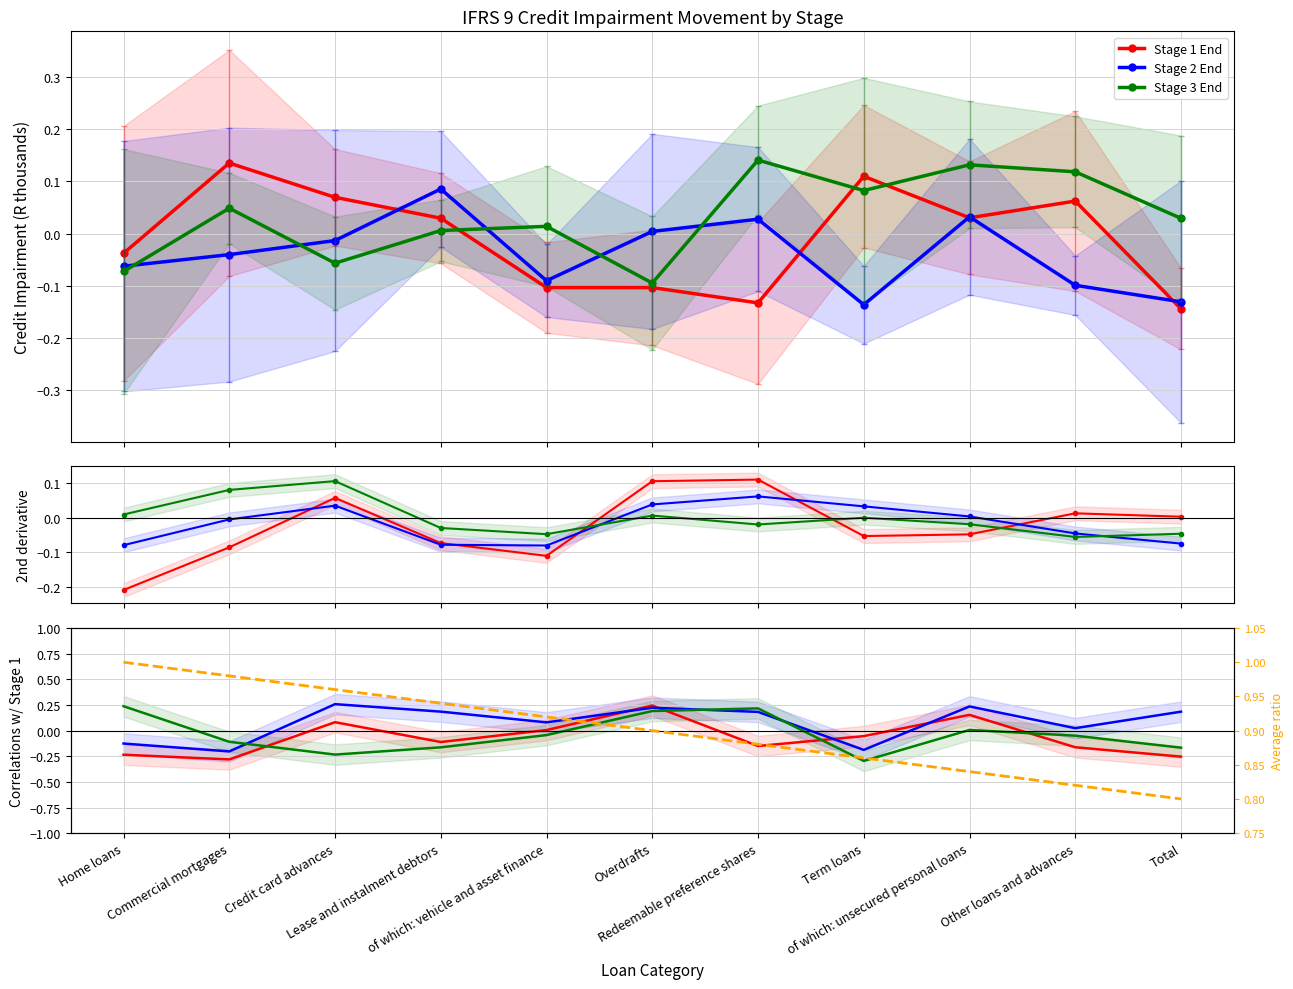

What is the difference between the highest and lowest values at Overdrafts?

0.7